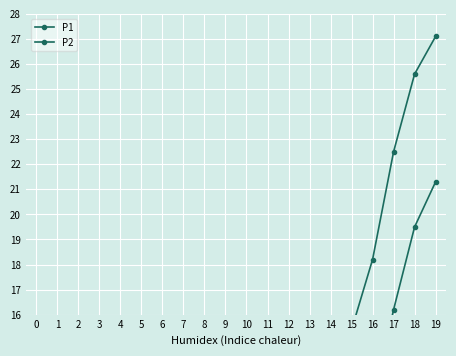

How many lines are shown in the chart?

2